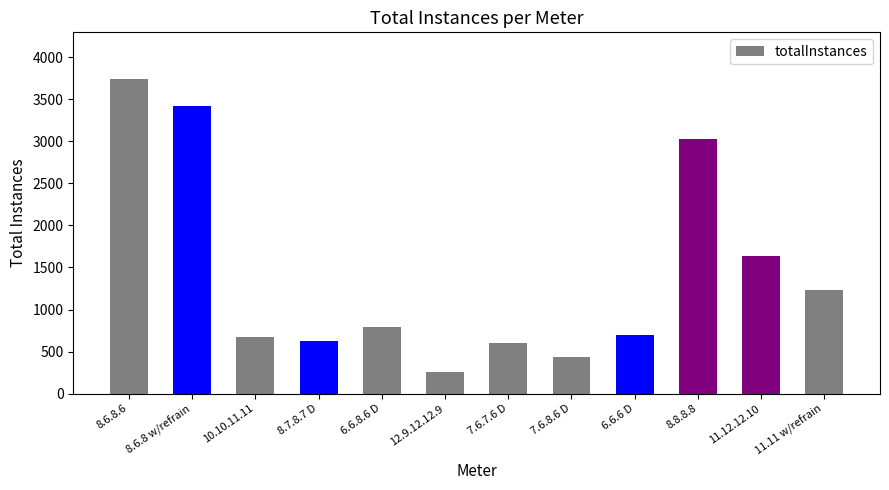

What is the greatest value displayed?

3736